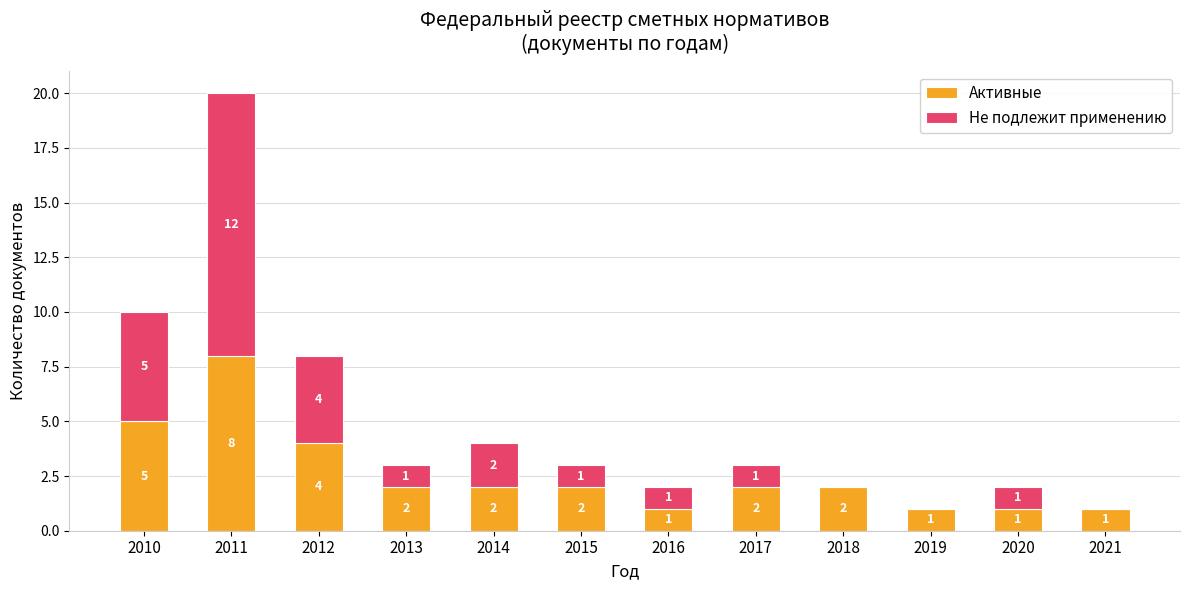

What is the maximum value for Активные?

8